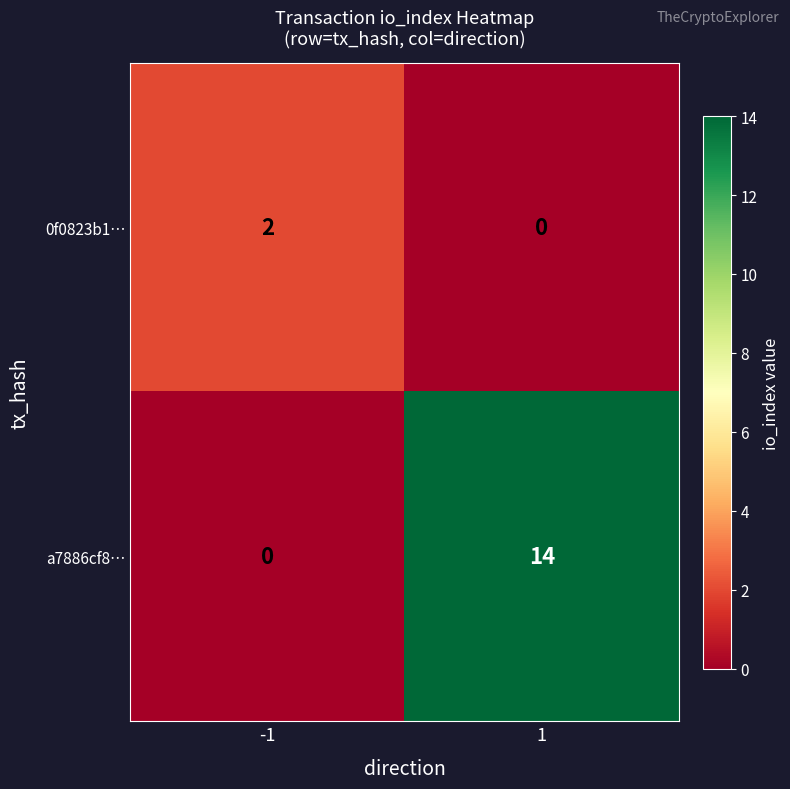

Which series has the largest total across all categories?

a7886cf8…